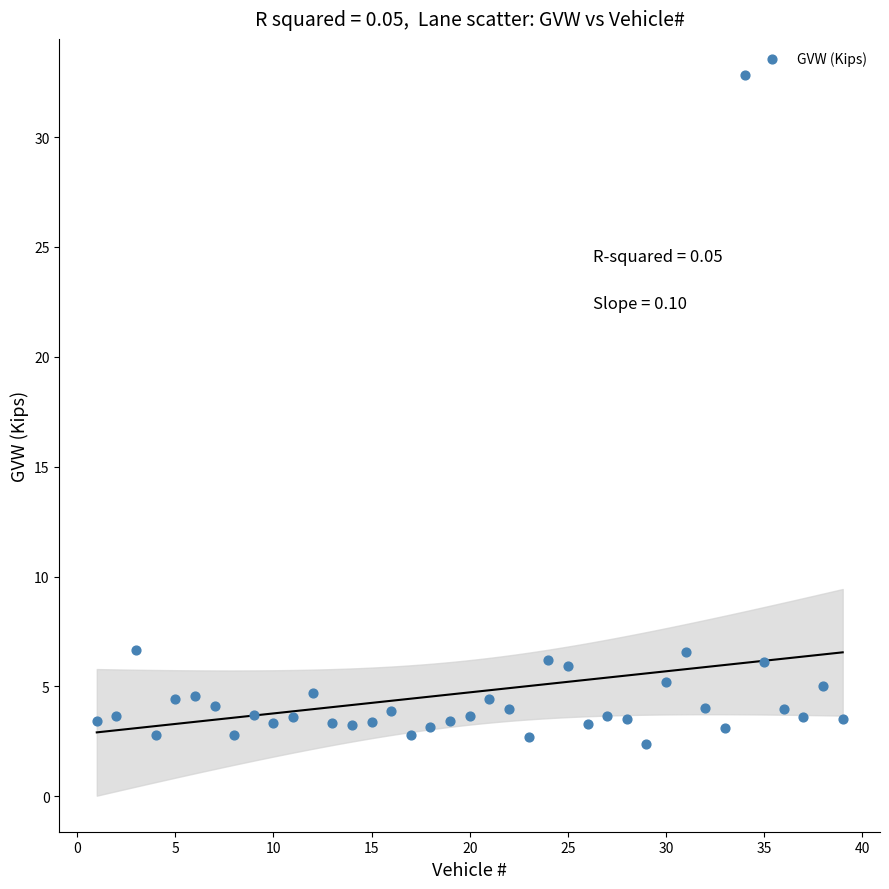

What is the range of Y values (max minus min)?

30.5